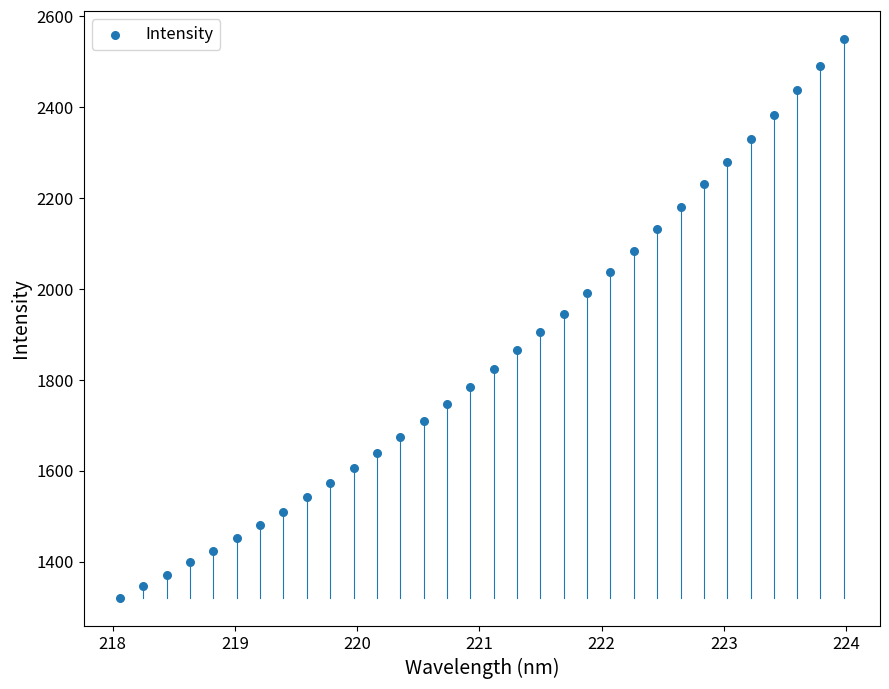

What is the range of X values (max minus min)?

5.9